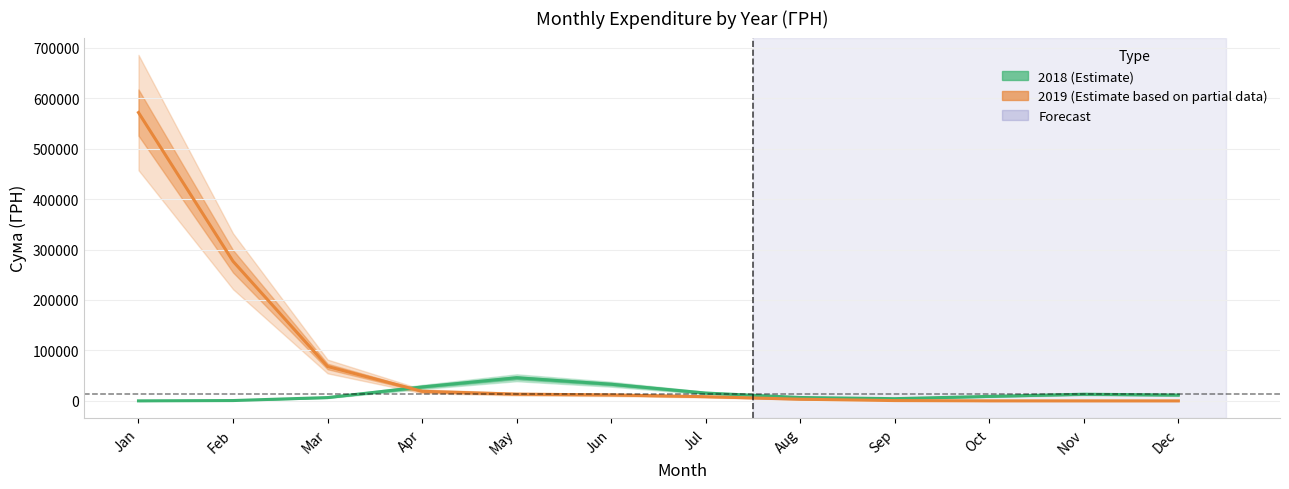

At how many categories does at least one series exceed 466081?

1